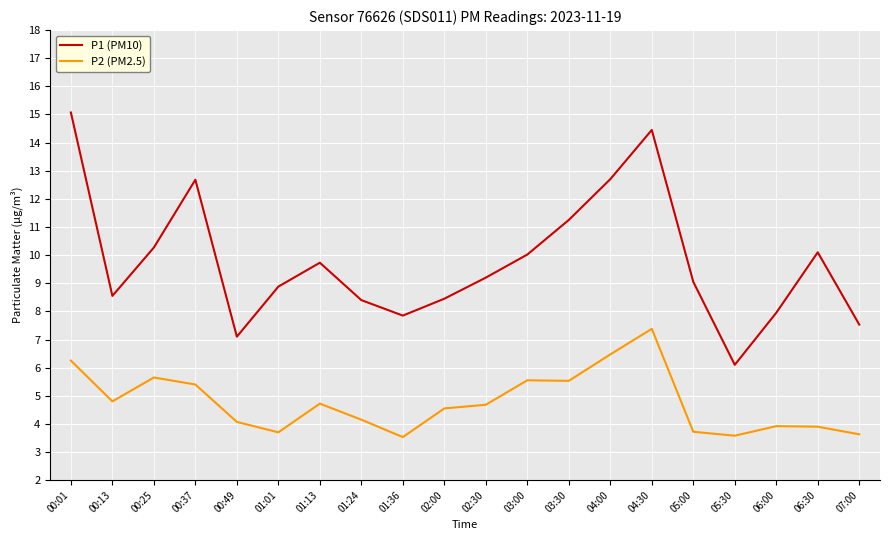

True or false: P2 (PM2.5) and P1 (PM10) intersect in this chart.

False